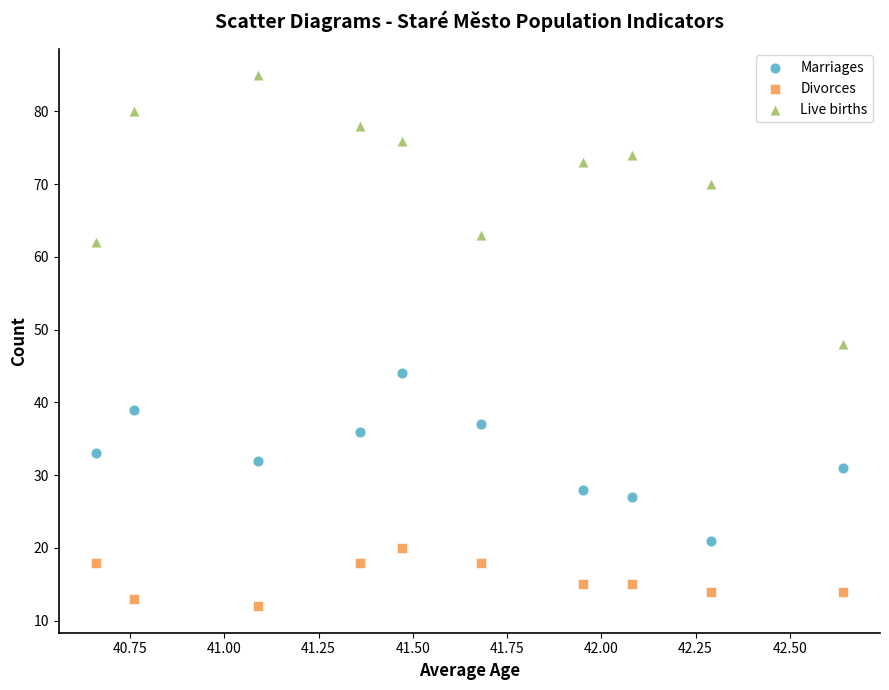

Which series has the largest Y range (max minus min)?

Live births